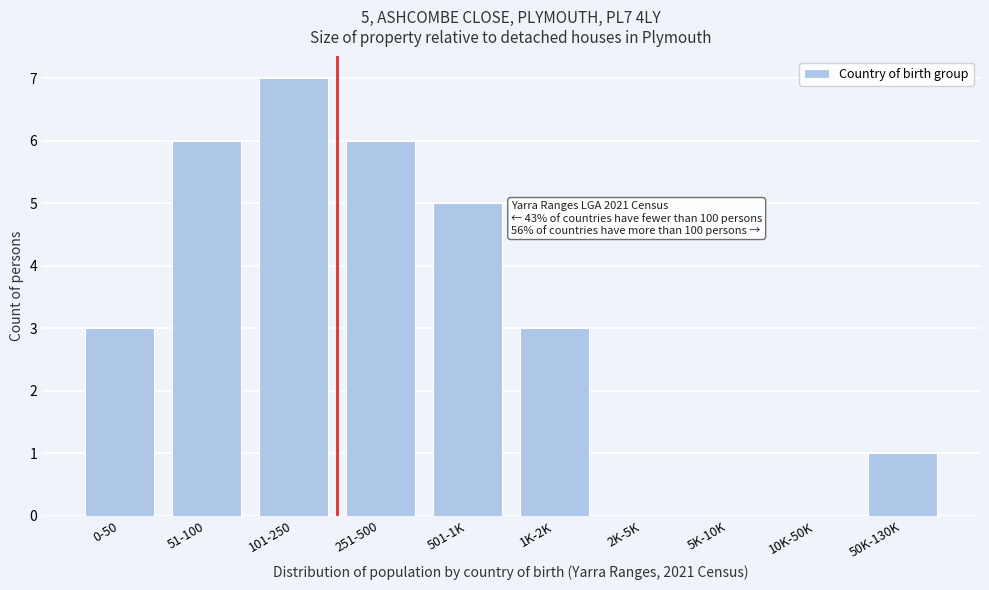

Reading left to right, list all the values displayed in this chart.

0-50=3	51-100=6	101-250=7	251-500=6	501-1K=5	1K-2K=3	2K-5K=0	5K-10K=0	10K-50K=0	50K-130K=1